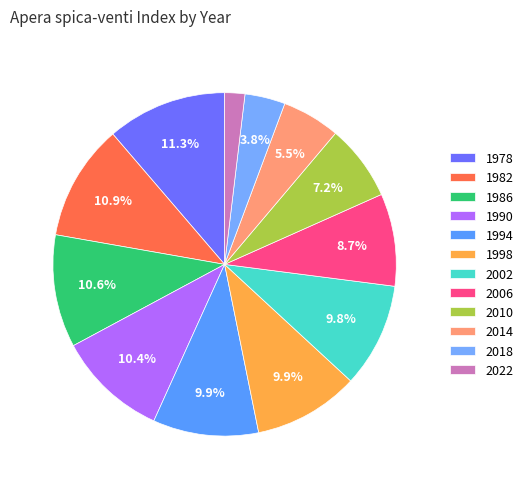

Is there any slice that represents more than half of the pie?

No